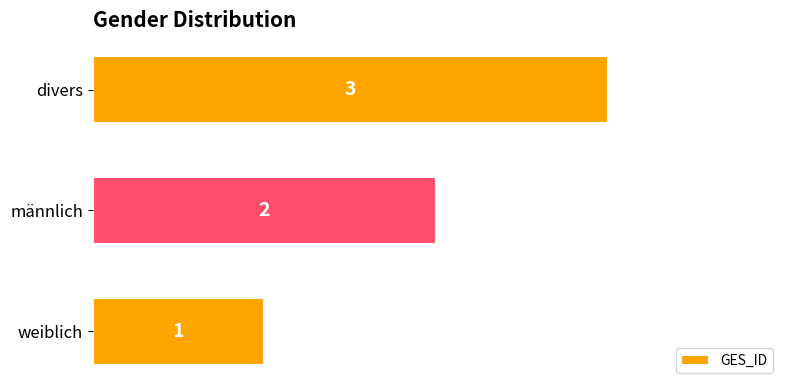

What is the change in value from weiblich to männlich?

+1